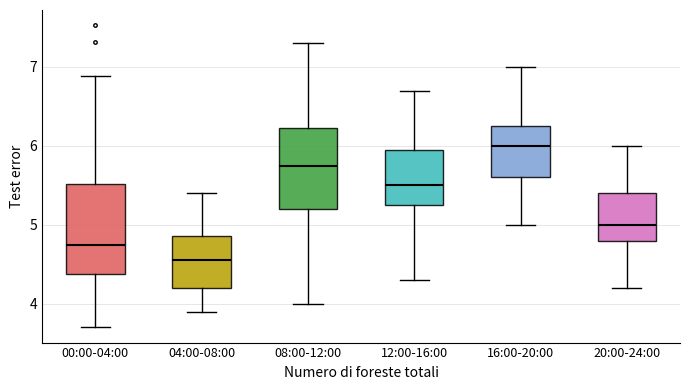

Which box is the tallest, from its lower edge to its upper edge?

00:00-04:00